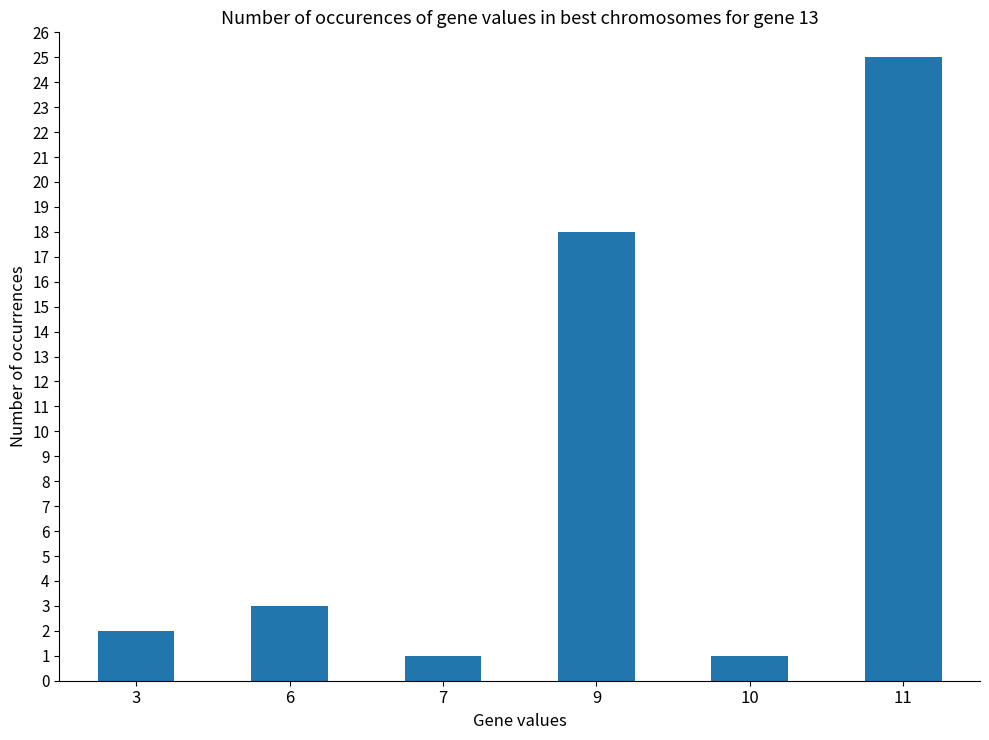

What is the value of the 6th bar from the left?

25